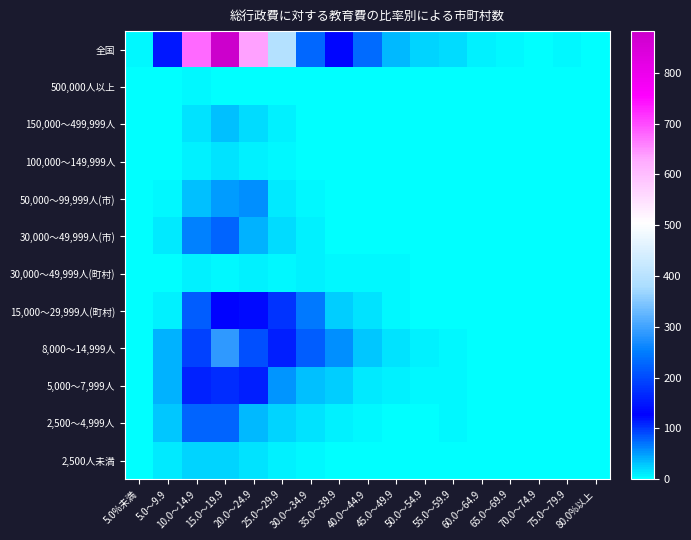

What is the greatest value displayed?

882